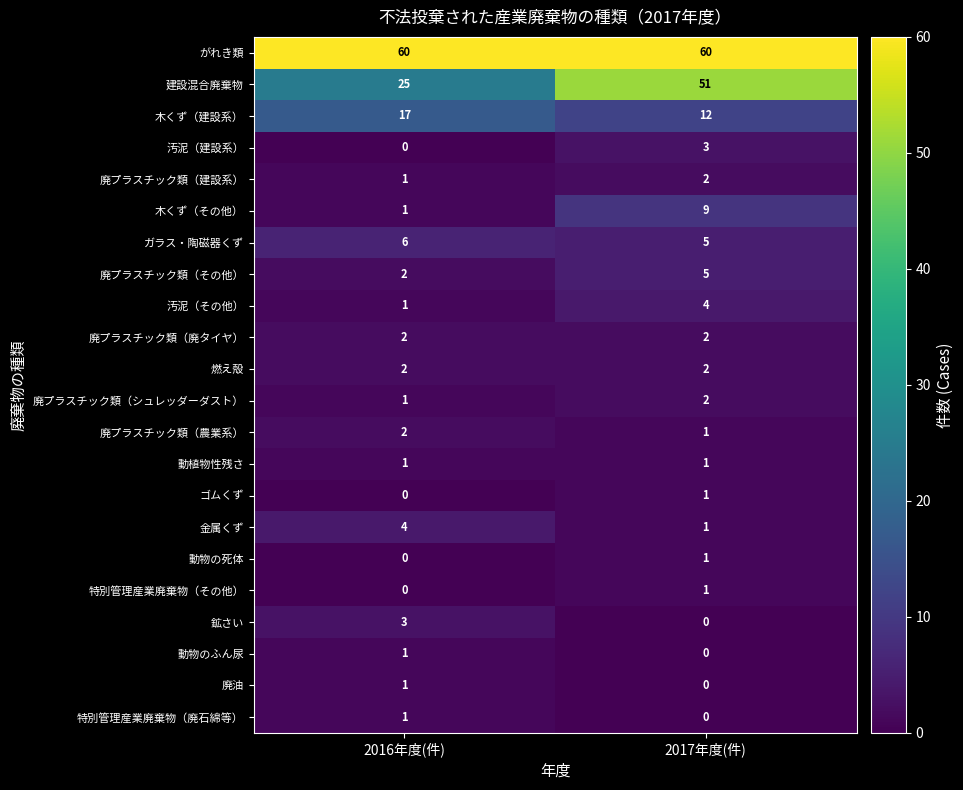

True or false: 動物のふん尿 has a value of 0 at 2016年度(件).

False